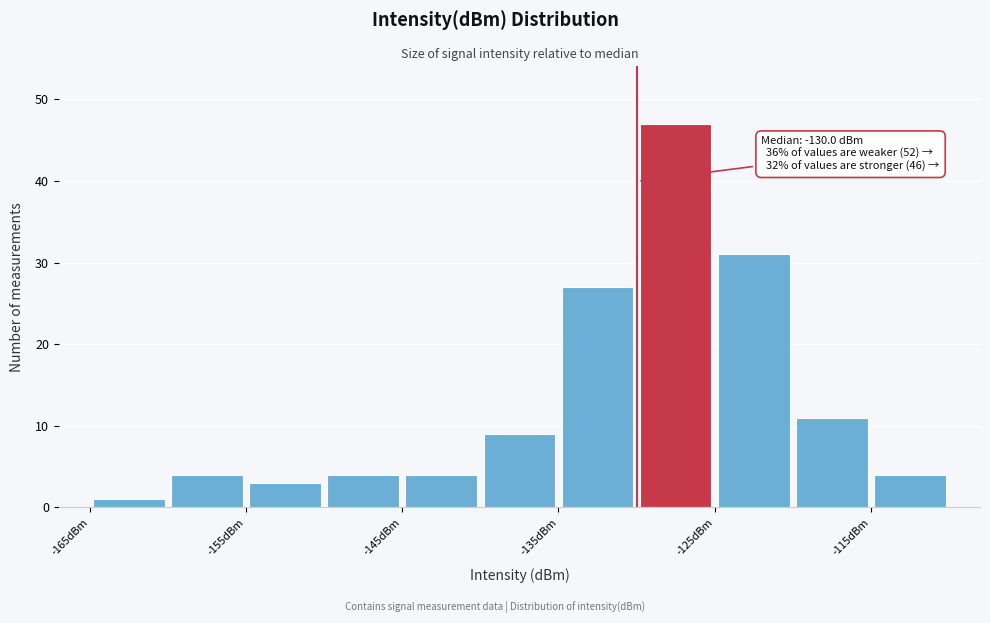

Which range on the x-axis has the tallest bar?

-130 to -125